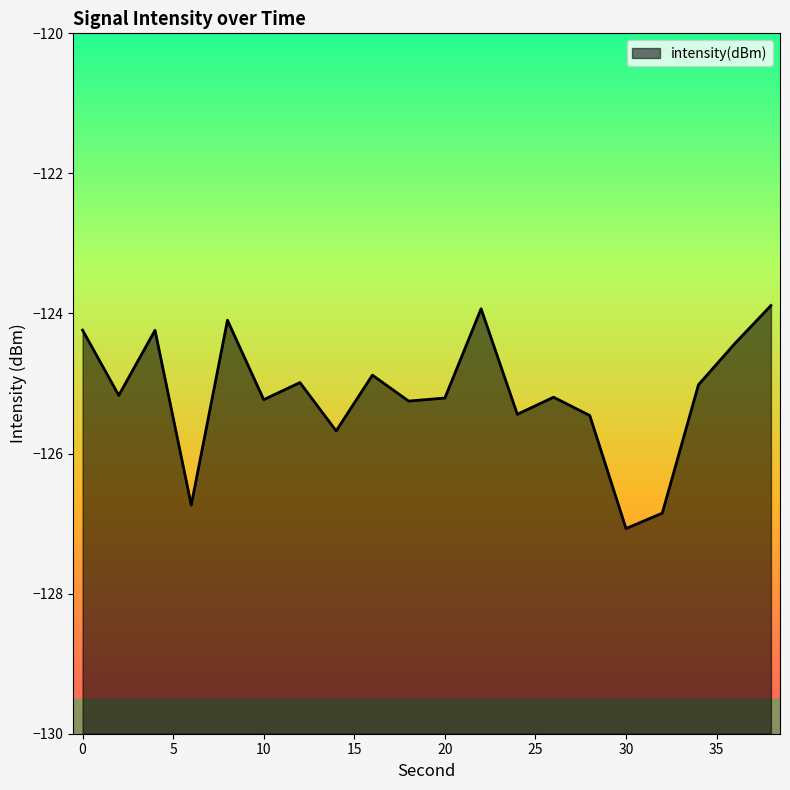

What is the sum of all values?

-2503.0